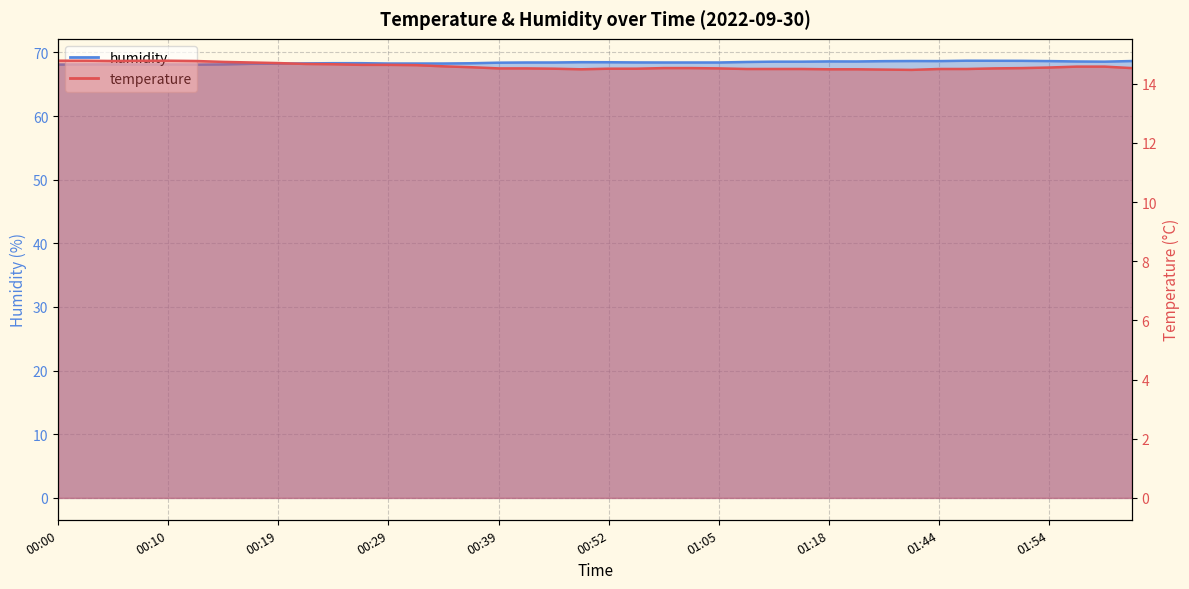

Rank the categories by humidity value from highest to lowest.

01:47, 01:49, 01:52, 01:38, 02:07, 01:44, 01:54, 01:27, 01:18, 01:24, 02:00, 01:10, 01:13, 02:05, 01:08, 00:50, 00:52, 00:55, 00:42, 00:44, 01:00, 01:03, 01:05, 00:39, 00:24, 00:27, 00:37, 00:22, 00:29, 00:32, 00:34, 00:19, 00:17, 00:15, 00:02, 00:05, 00:07, 00:10, 00:00, 00:12